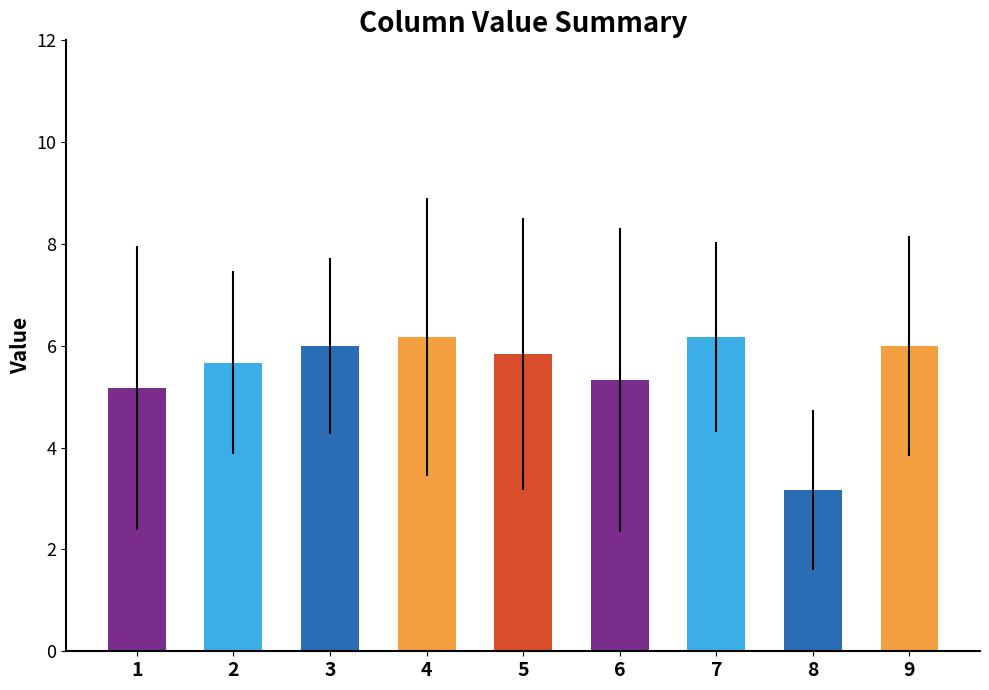

Does the chart contain stacked bars?

No